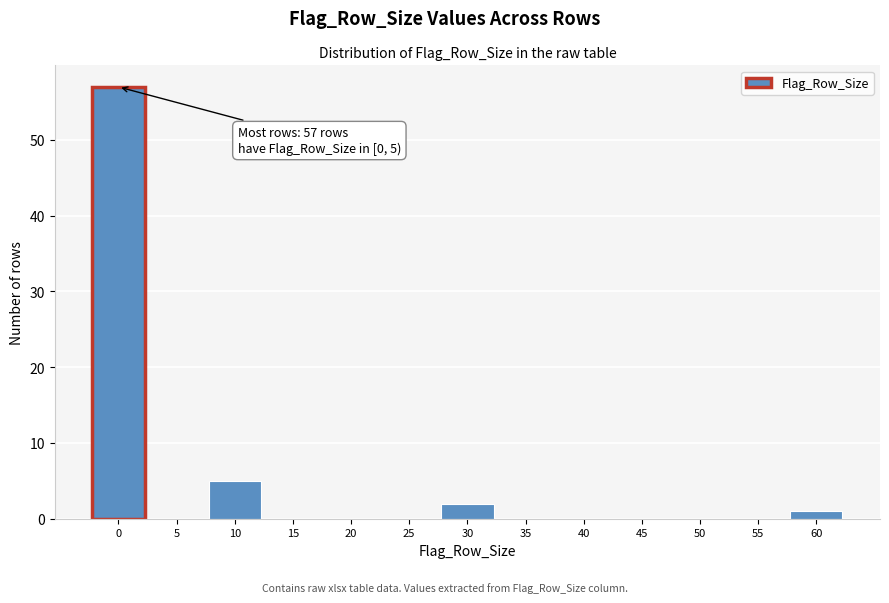

Reading left to right, transcribe all the data shown in this chart.

0=57	5=0	10=5	15=0	20=0	25=0	30=2	35=0	40=0	45=0	50=0	55=0	60=1